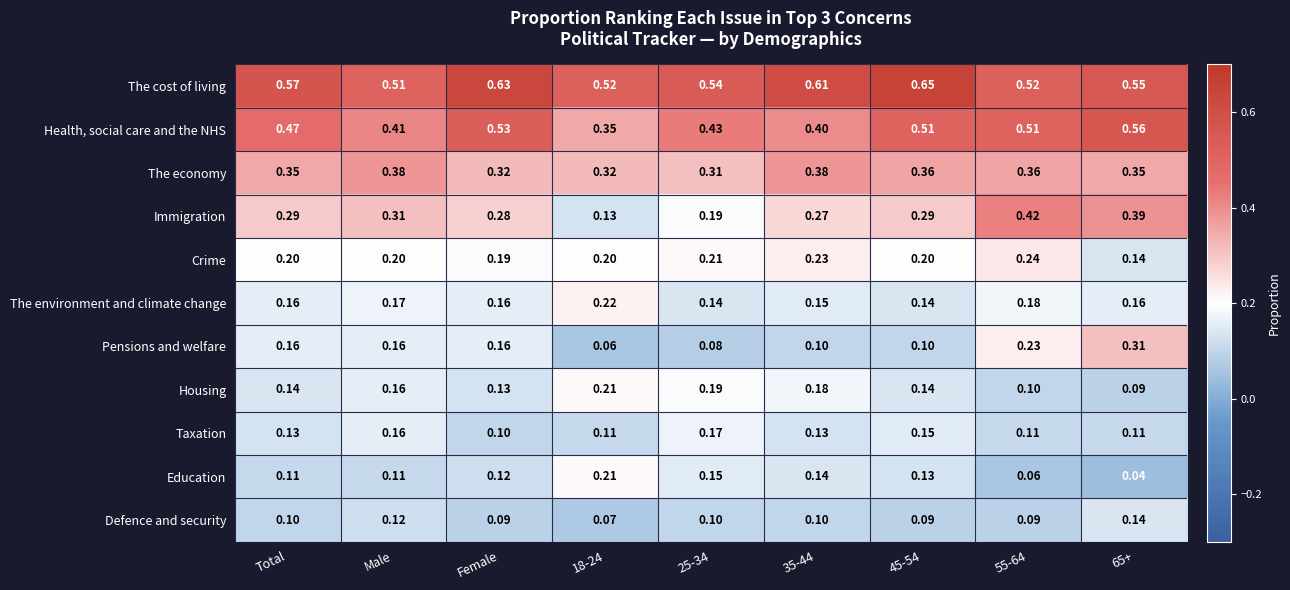

Which series has the largest total across all categories?

The cost of living